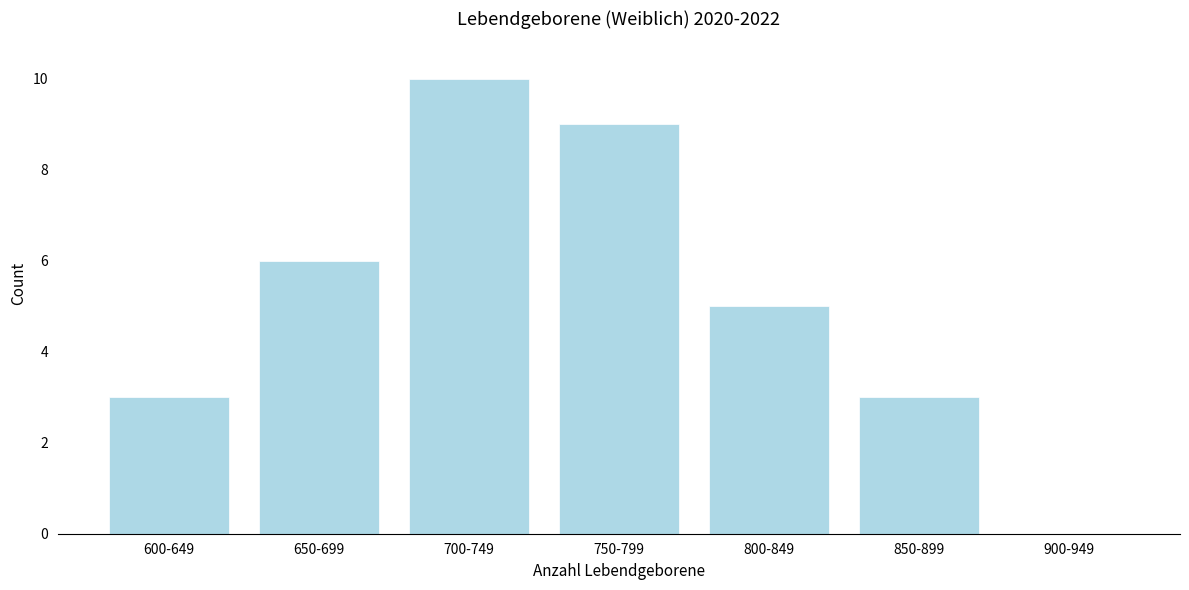

Reading left to right, transcribe all the data shown in this chart.

600-649=3	650-699=6	700-749=10	750-799=9	800-849=5	850-899=3	900-949=0